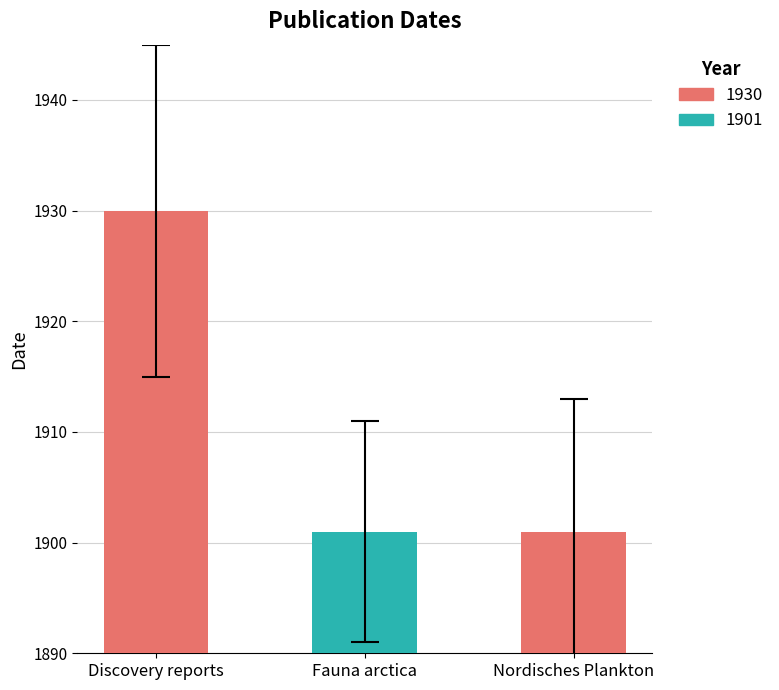

Rank the categories by value from highest to lowest.

Discovery reports, Fauna arctica, Nordisches Plankton